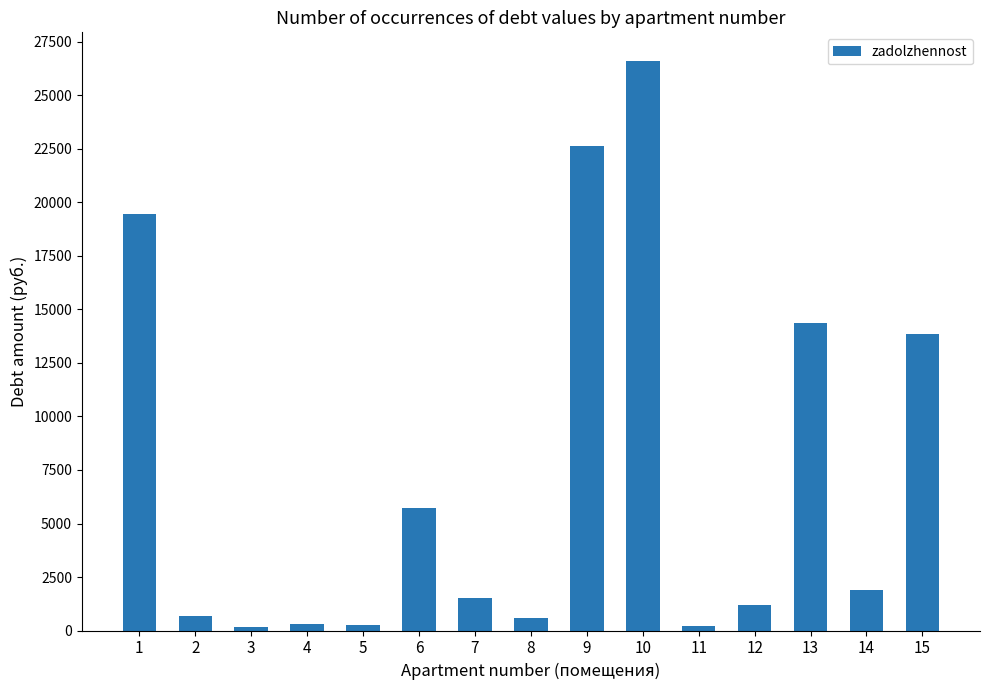

What is the value of the 1st bar from the left?

19466.4